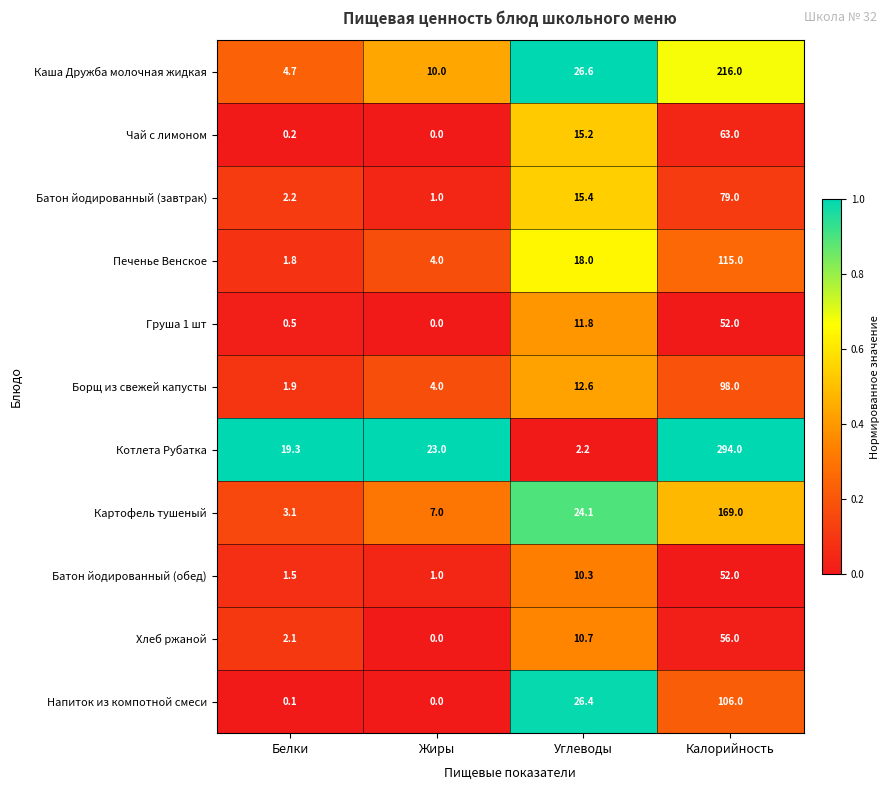

What is the difference between the highest and lowest values at Углеводы?

24.4